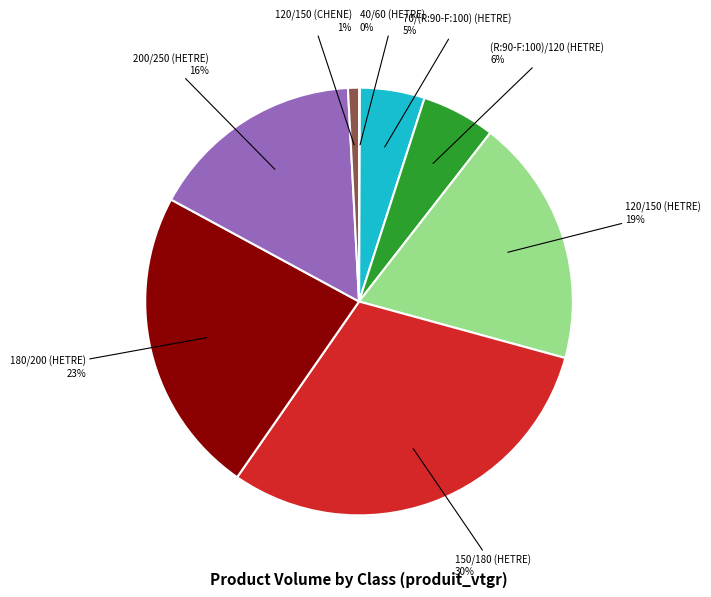

Does any single category account for the majority?

No